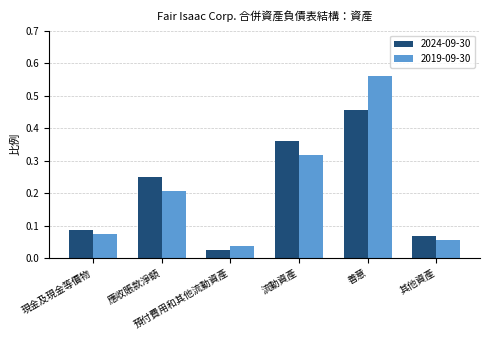

Rank the series by their maximum value, from lowest to highest.

2024-09-30, 2019-09-30